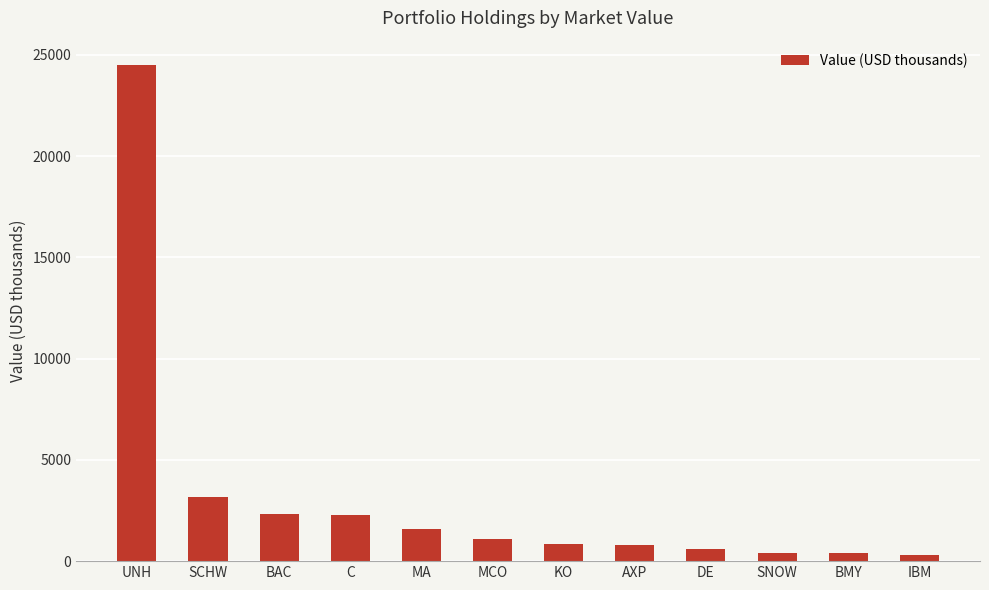

Which has a higher value, MA or SCHW?

SCHW